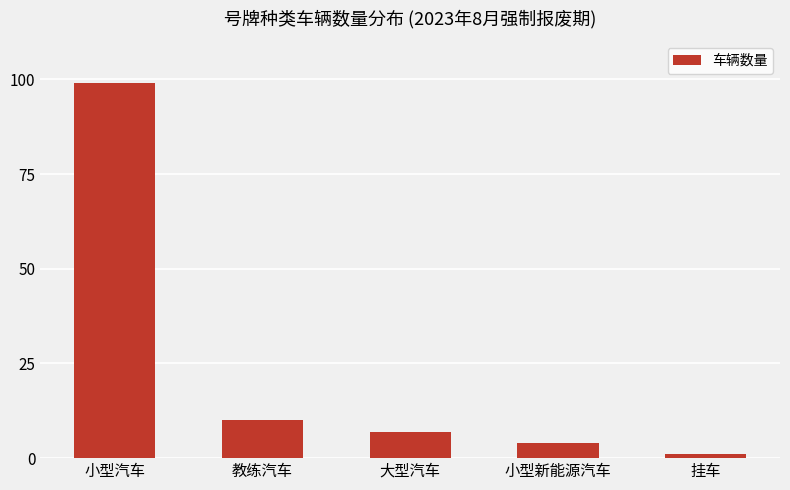

Reading right to left, list all the values displayed in this chart.

挂车=1	小型新能源汽车=4	大型汽车=7	教练汽车=10	小型汽车=99